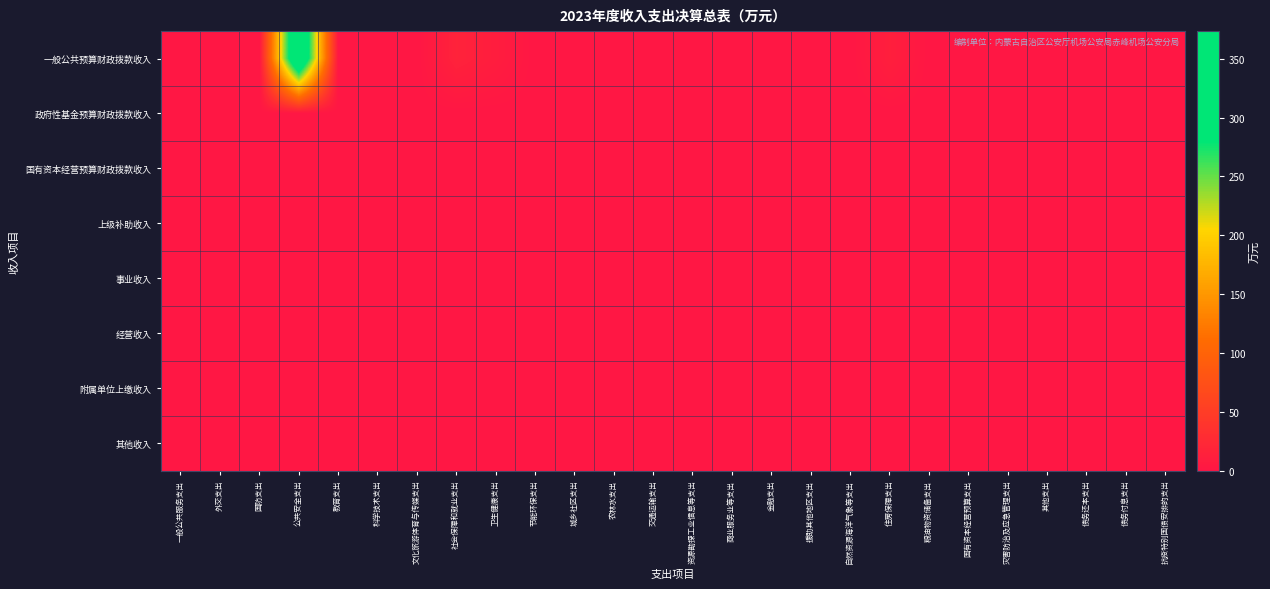

List the series in order of their peak value, highest first.

一般公共预算财政拨款收入, 其他收入, 政府性基金预算财政拨款收入, 国有资本经营预算财政拨款收入, 上级补助收入, 事业收入, 经营收入, 附属单位上缴收入